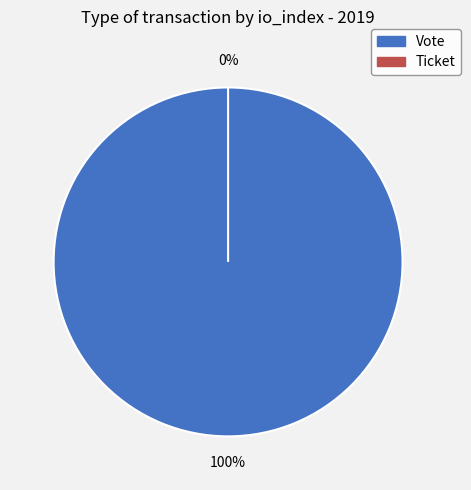

Combined, do Ticket and Vote account for over 50%?

Yes